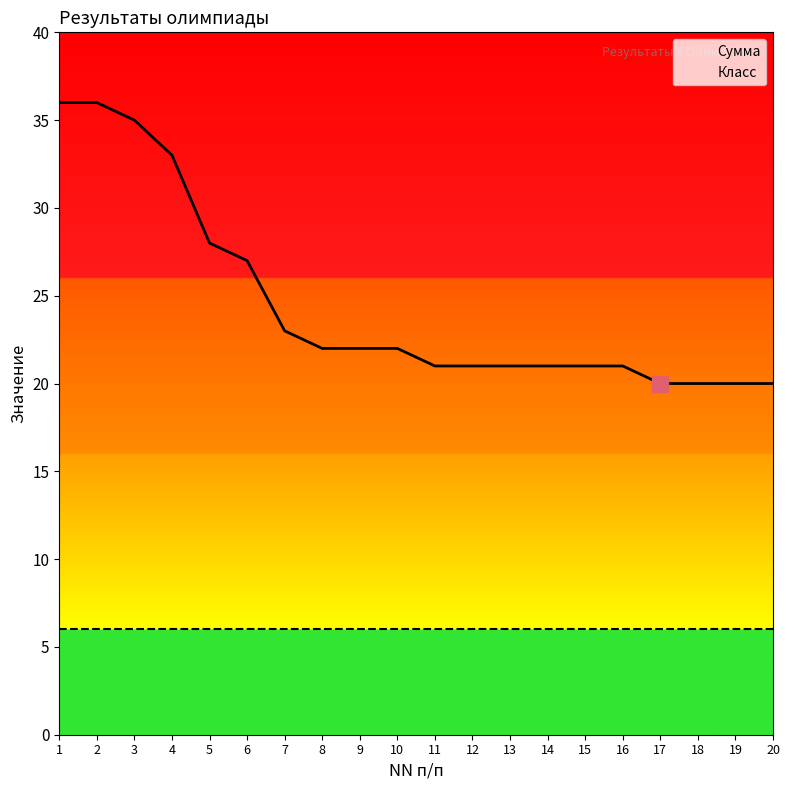

List the labels in order of value, smallest first.

17, 18, 19, 20, 11, 12, 13, 14, 15, 16, 8, 9, 10, 7, 6, 5, 4, 3, 1, 2